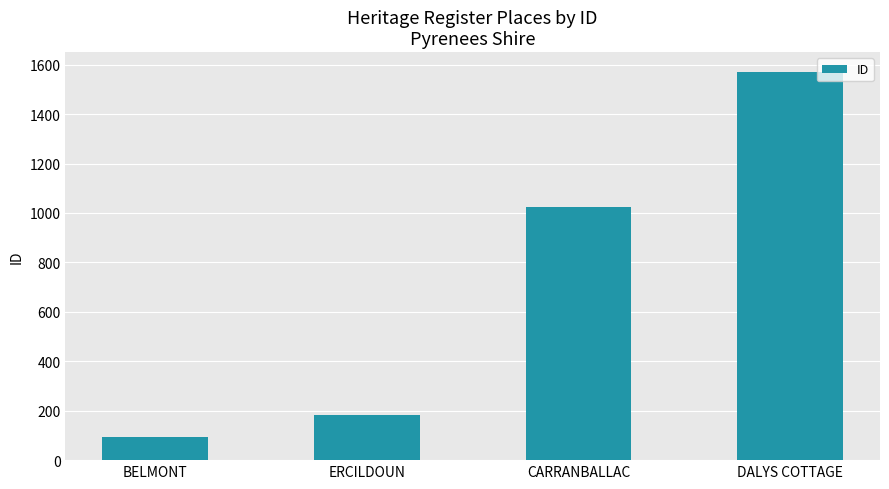

The chart shows a value of 2414 at DALYS COTTAGE. True or false?

False